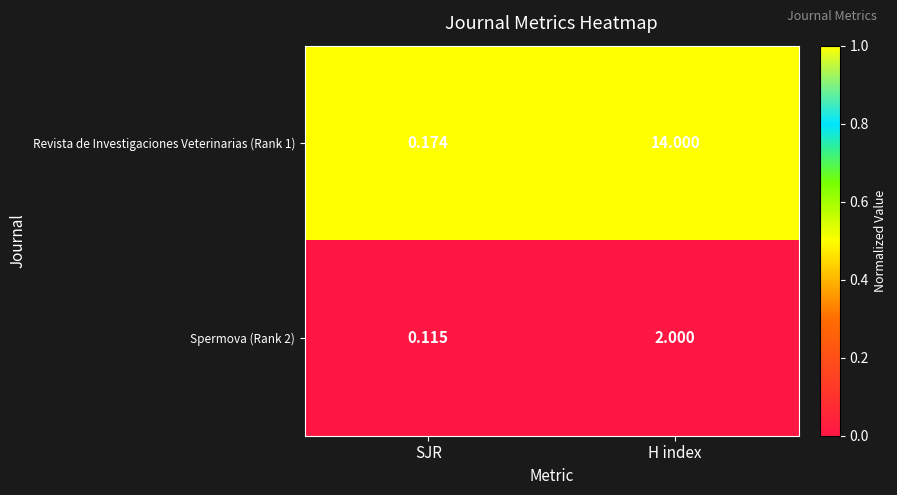

At which label is Spermova (Rank 2) closest to 1?

SJR